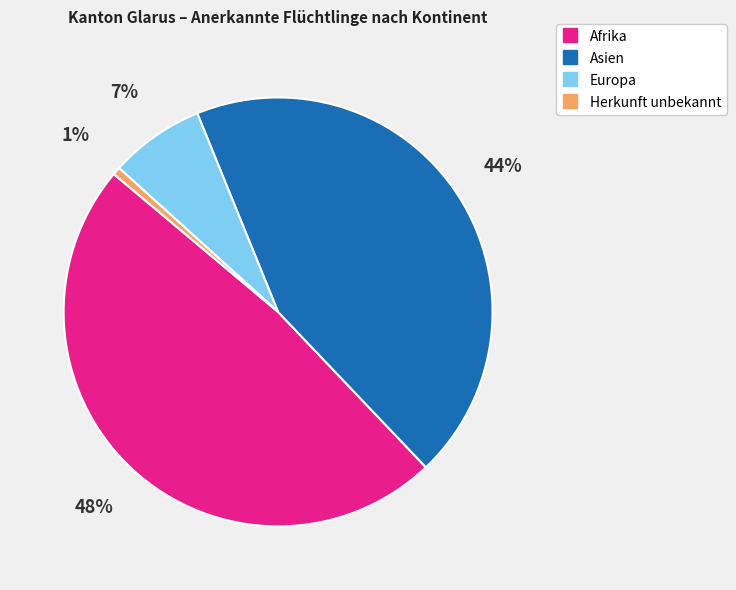

What is the smallest slice in the pie chart?

Herkunft unbekannt